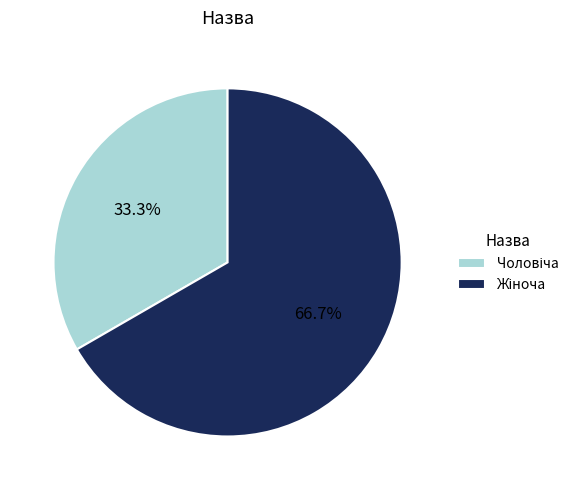

Does any single category account for the majority?

Yes